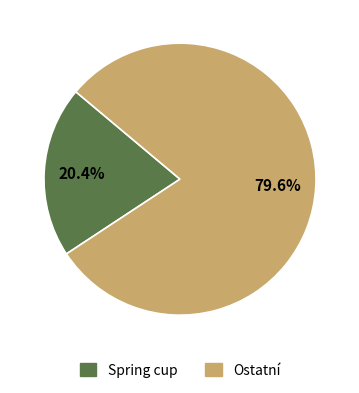

What is the smallest slice in the pie chart?

Spring cup